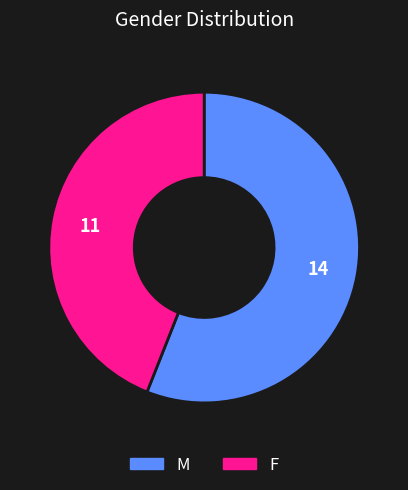

How many slices are in this pie chart?

2